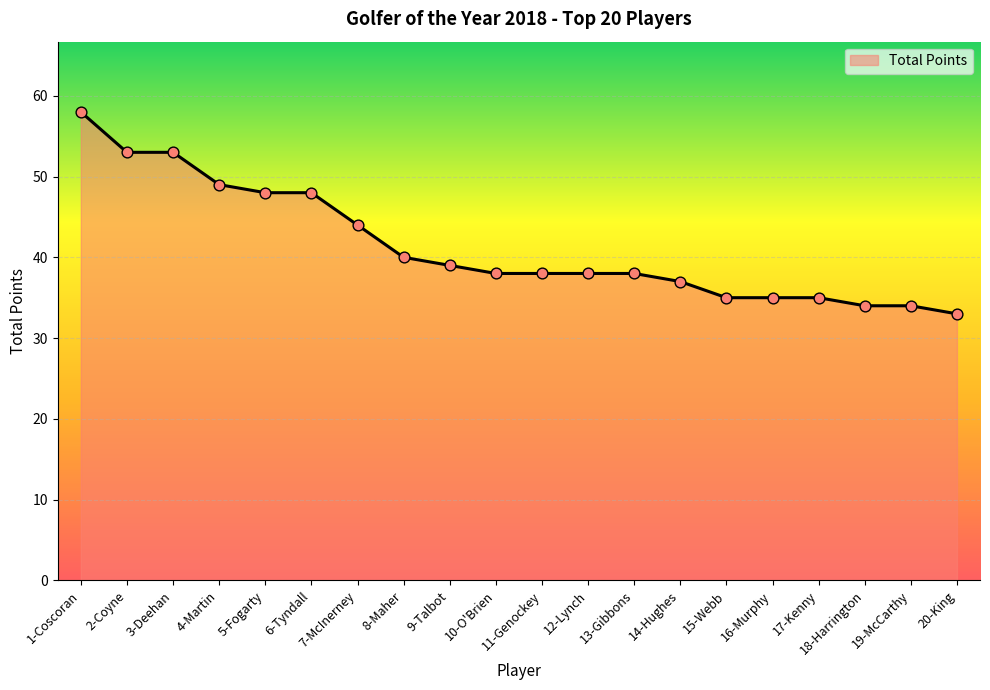

What is the change in value from 14-Hughes to 18-Harrington?

-3